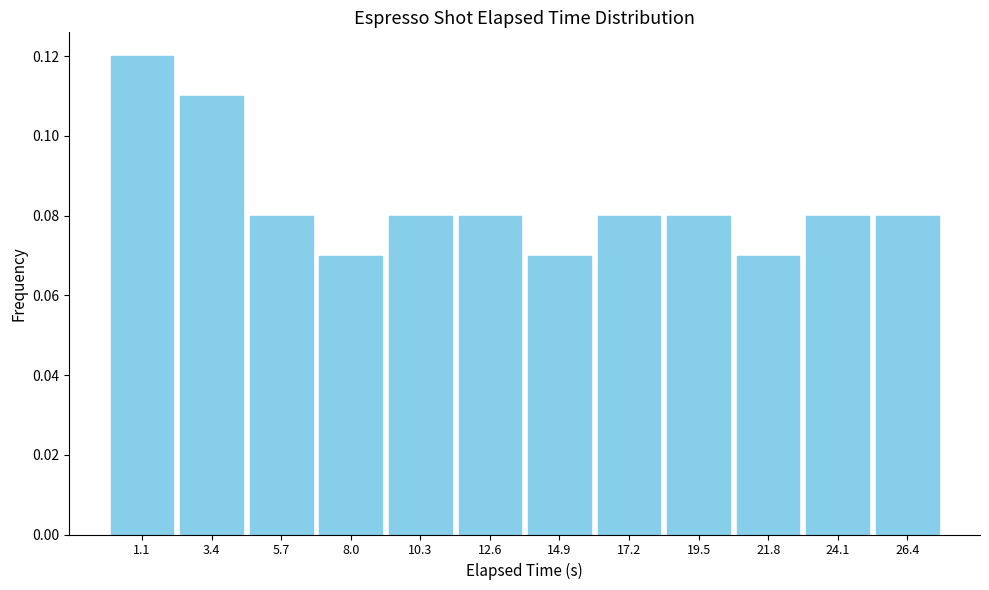

How tall is the bar that spans 23.0 to 25.0 on the x-axis? Neither the bar edges nor the heights are printed on the chart, so give them approximately, as read against the axes.

0.08